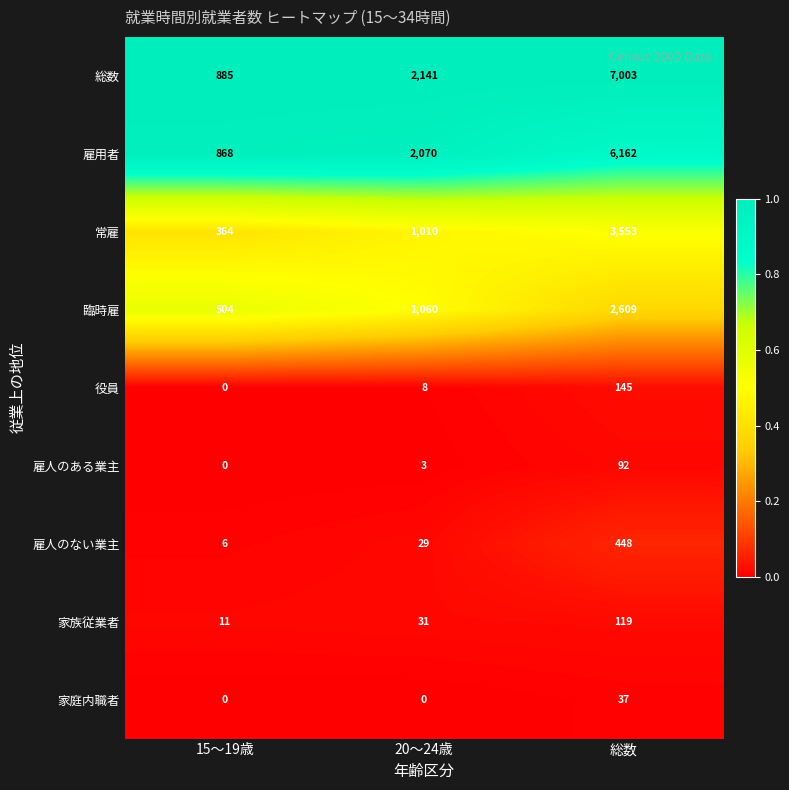

Is it true that 雇用者 equals 2070 at 20～24歳?

True